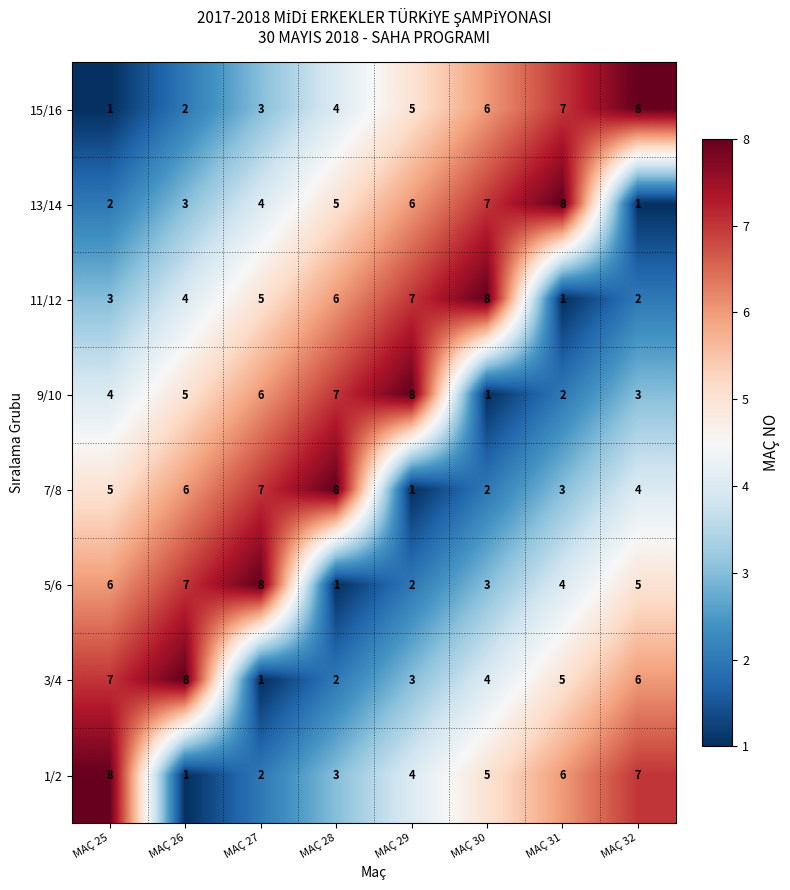

What is the sum of the 9/10 values at MAÇ 26 and MAÇ 31?

7